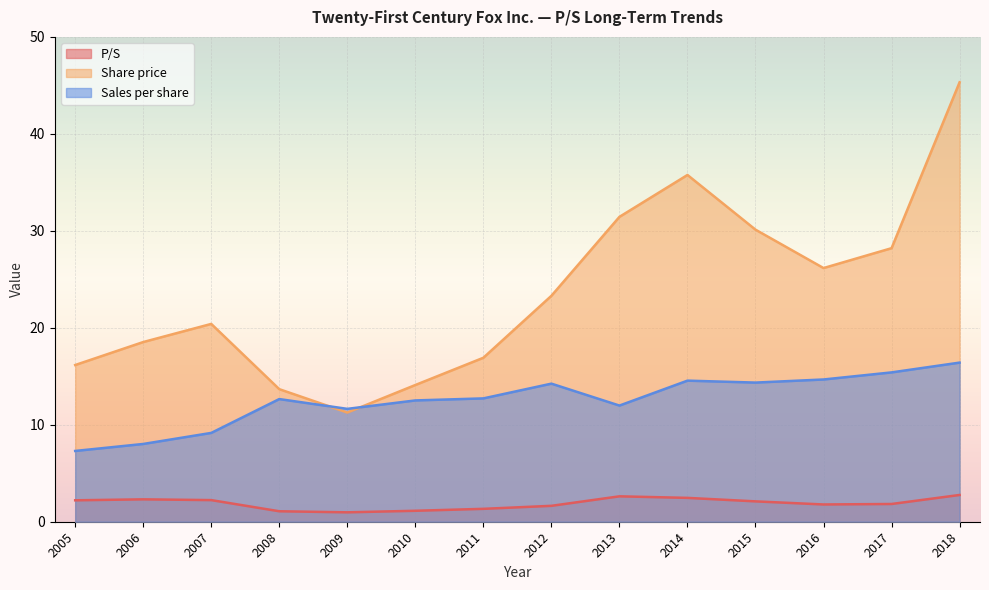

Which series has the largest total across all categories?

Share price